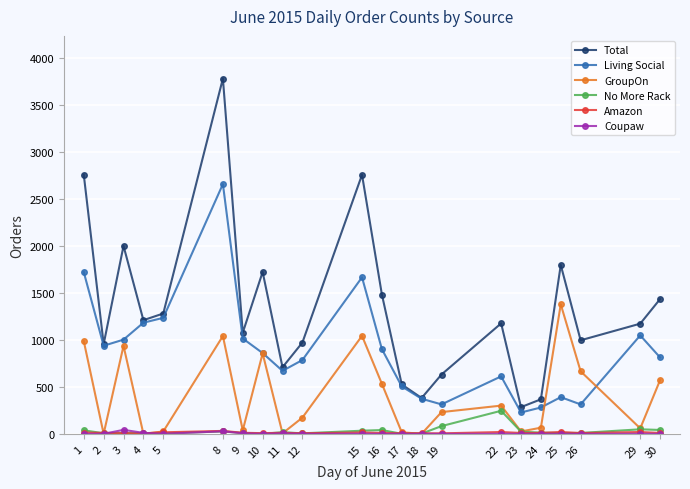

What is the difference between the second highest and second lowest values in the Total series?

2389